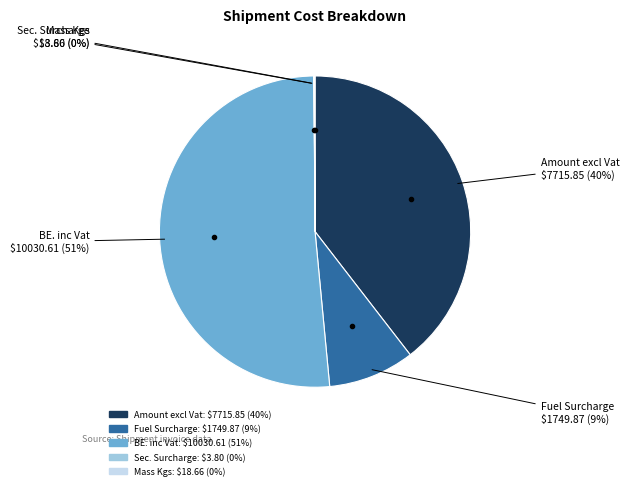

Is there any slice that represents more than half of the pie?

Yes